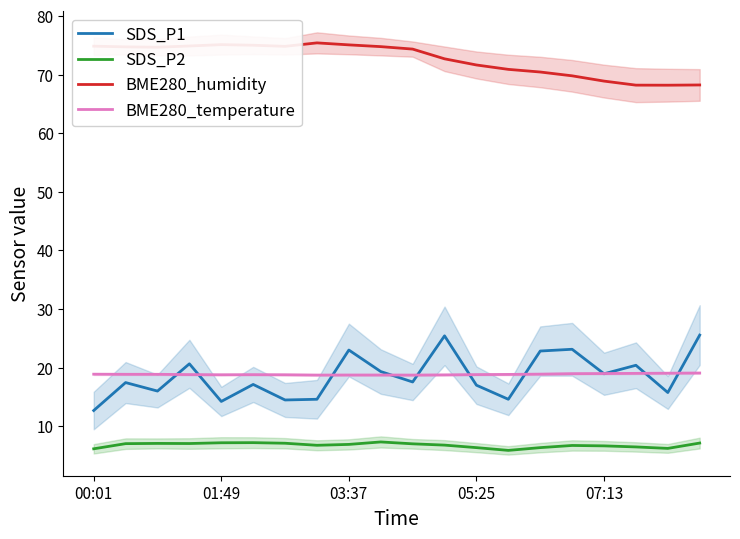

Where is the first local maximum for BME280_temperature?

5